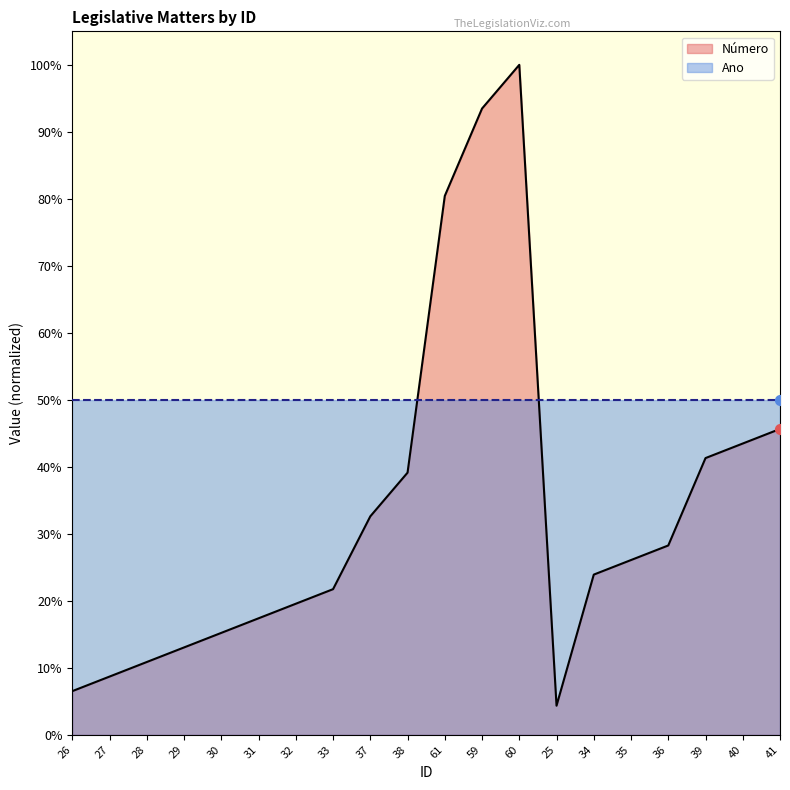

Between 39 and 61, which is larger?

61